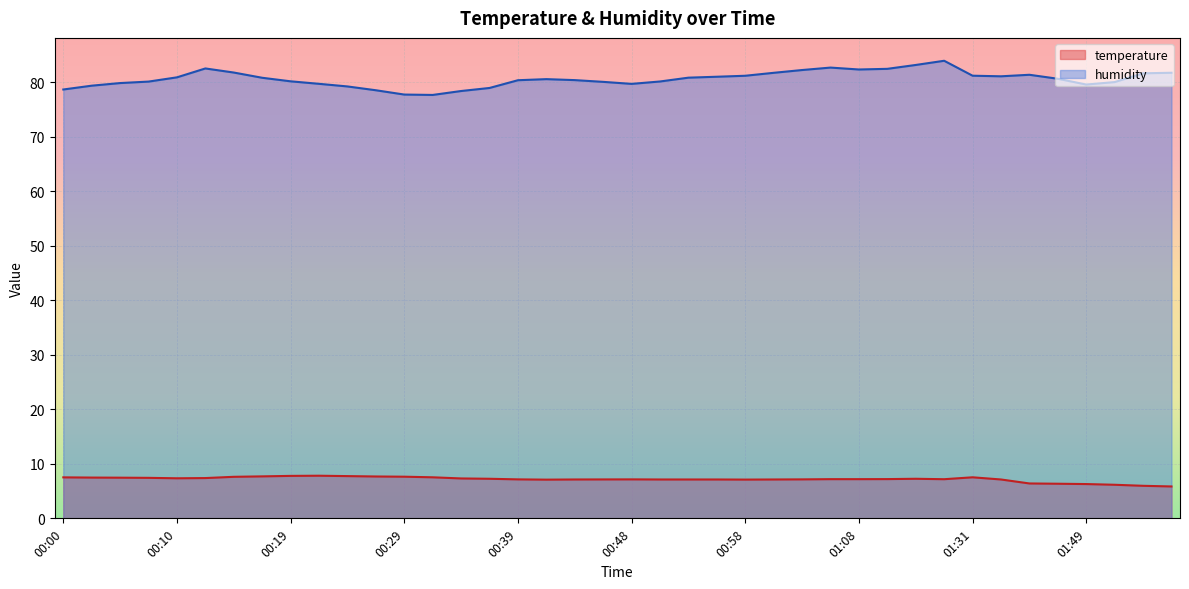

At which label does temperature reach its peak?

00:22